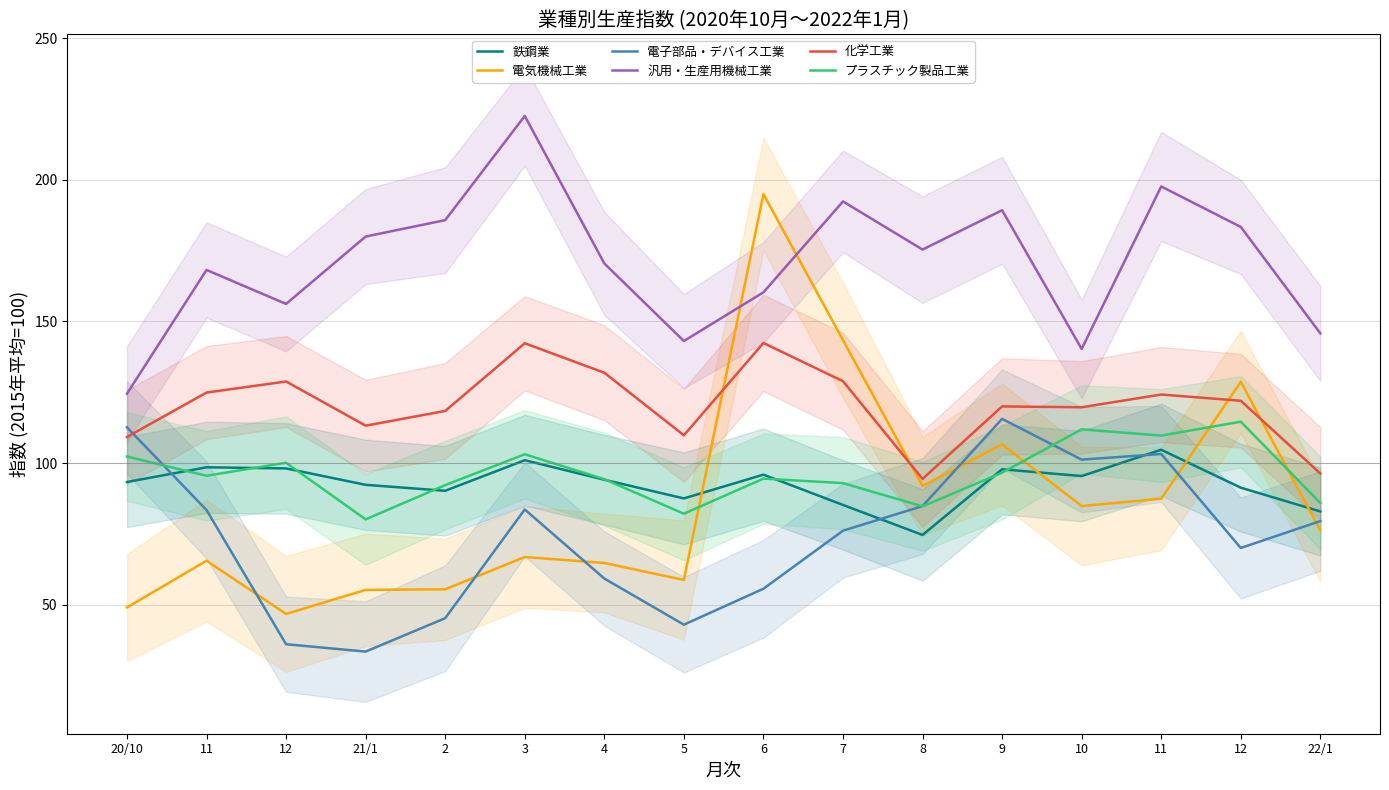

True or false: 化学工業 has a value of 109.8 at 5.

True